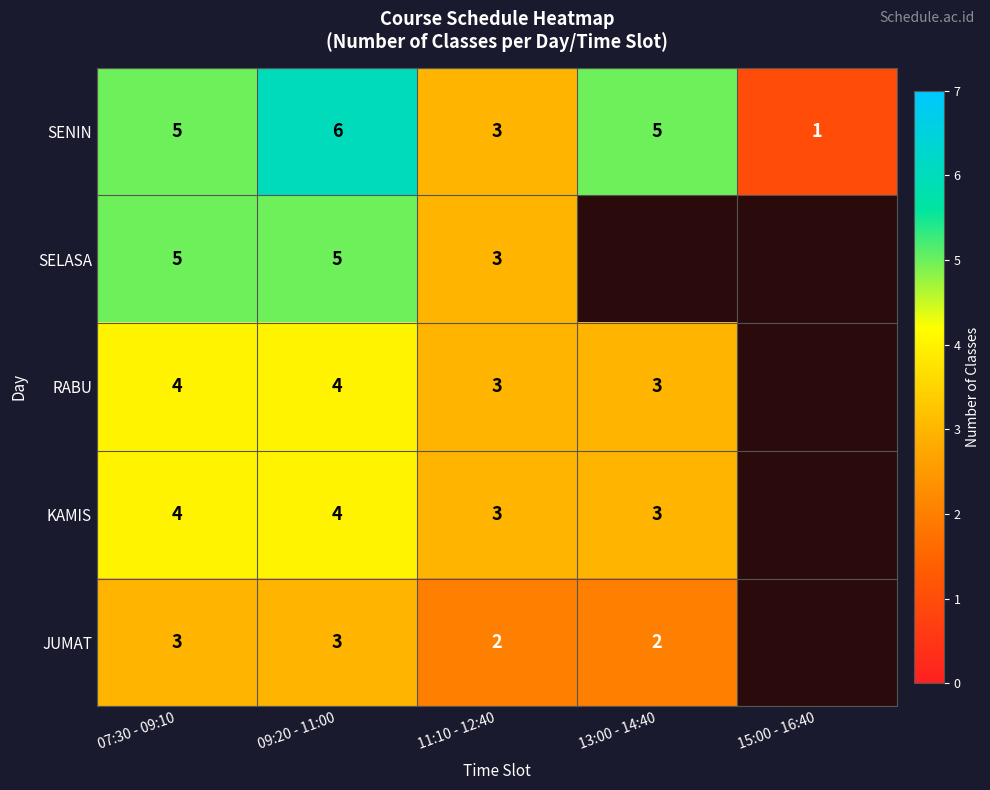

What is the difference between the maximum and minimum values in the SENIN series?

5